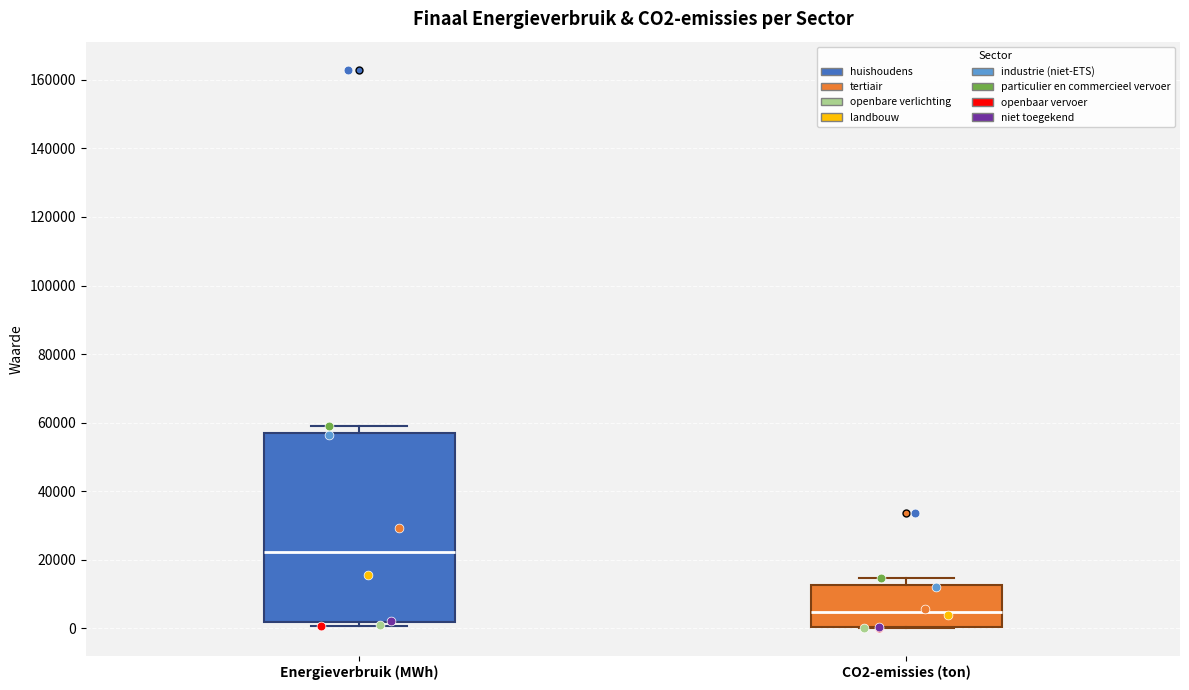

Reading left to right, read every box against the y-axis: the position of its median line, the range the box covers, and the ends of its whiskers. The values are not printed on the chart, so give them approximately, as read against the axis.

Energieverbruik (MWh): median 22000, box 2000 to 58000, whiskers 0 to 60000
CO2-emissies (ton): median 4000, box 0 to 12000, whiskers 0 to 14000